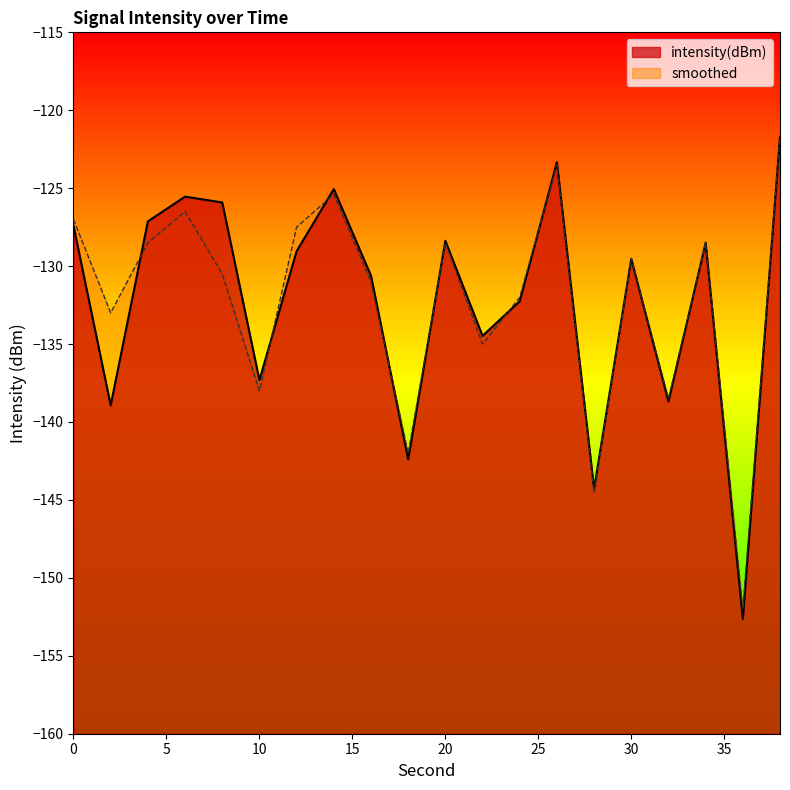

What is the sum of the intensity(dBm) values at 10 and 18?

-279.7